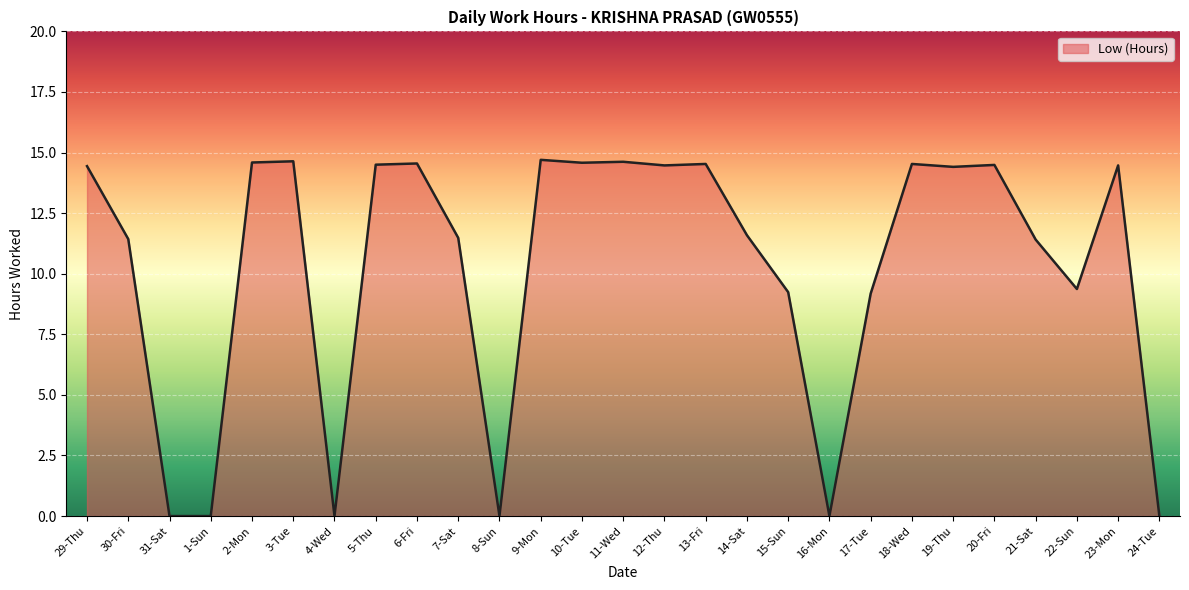

What is the greatest value displayed?

14.7